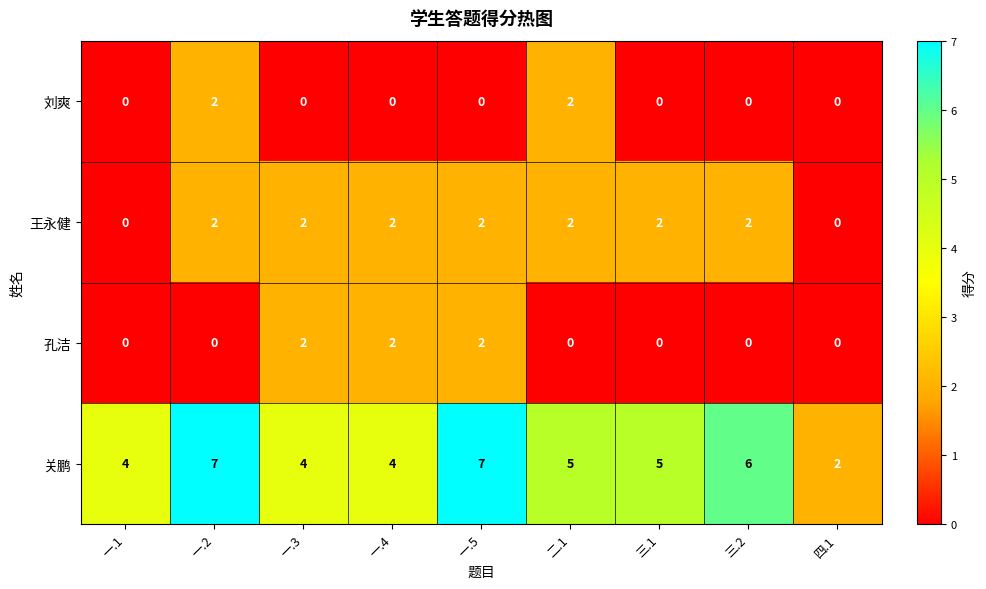

At how many categories does at least one series exceed 0?

9